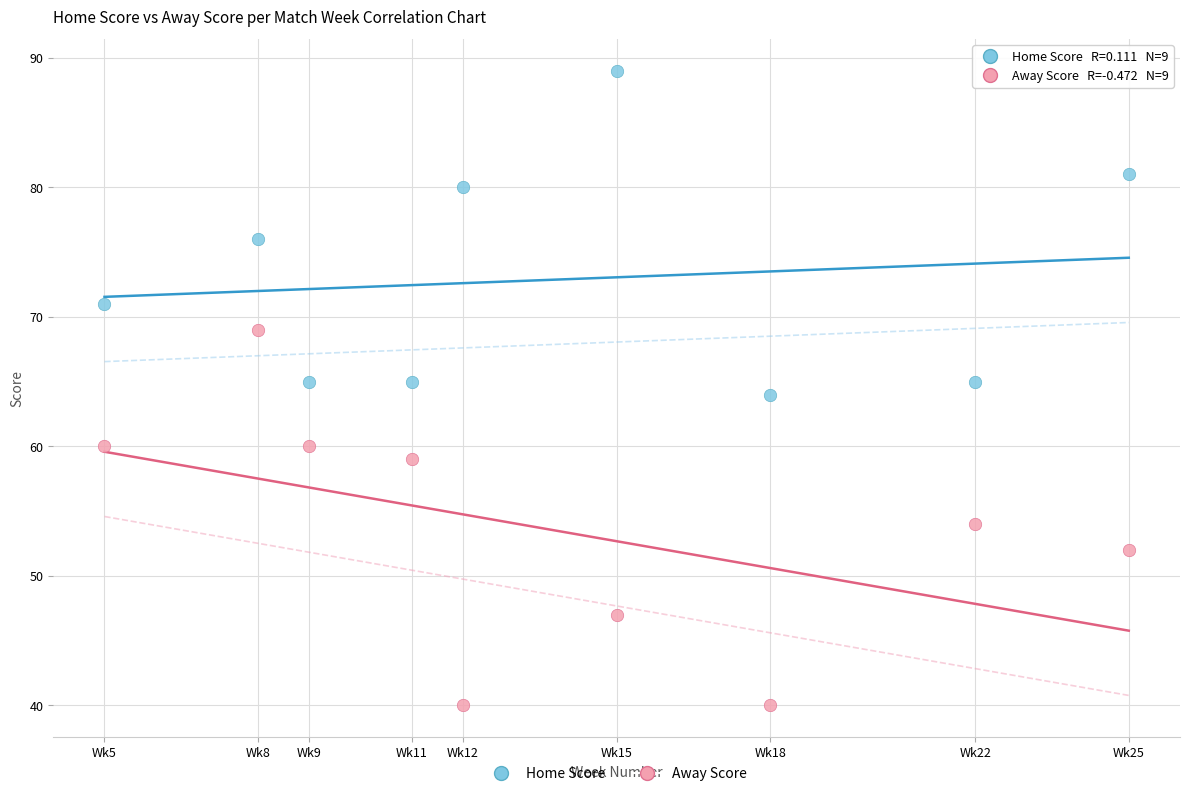

Which series has the largest Y range (max minus min)?

Away Score